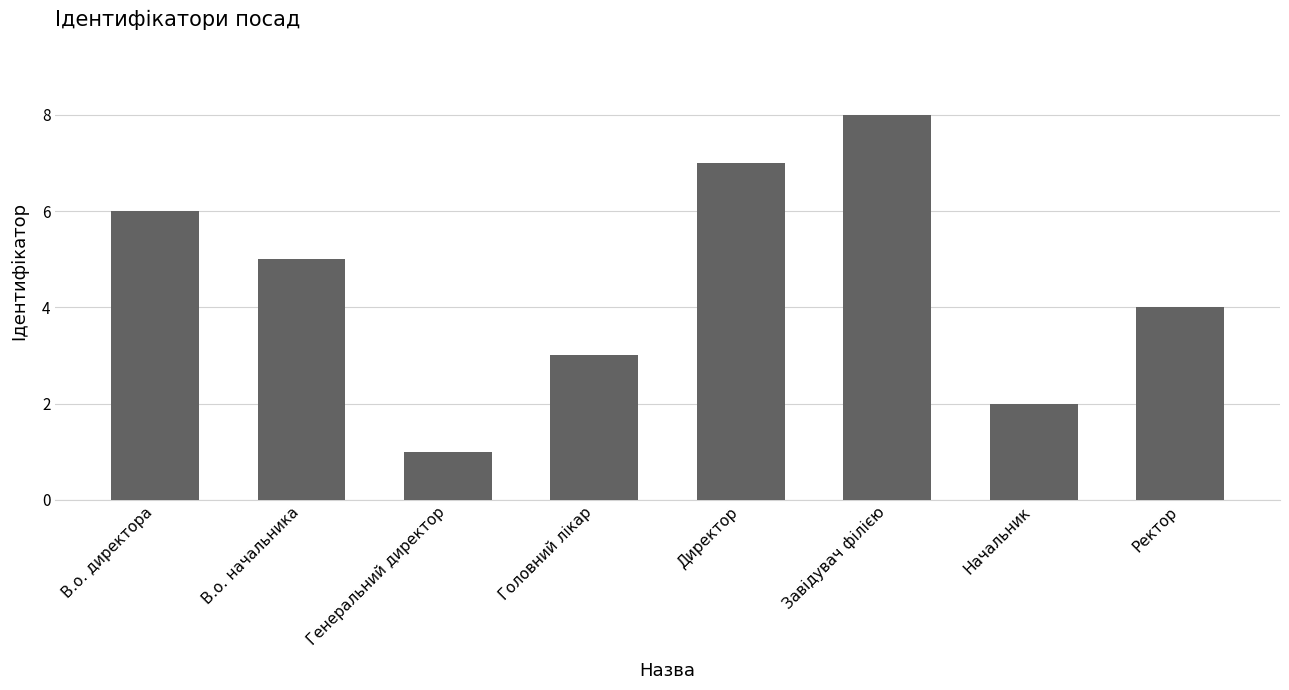

Reading left to right, extract all data points from this chart.

В.о. директора=6	В.о. начальника=5	Генеральний директор=1	Головний лікар=3	Директор=7	Завідувач філією=8	Начальник=2	Ректор=4